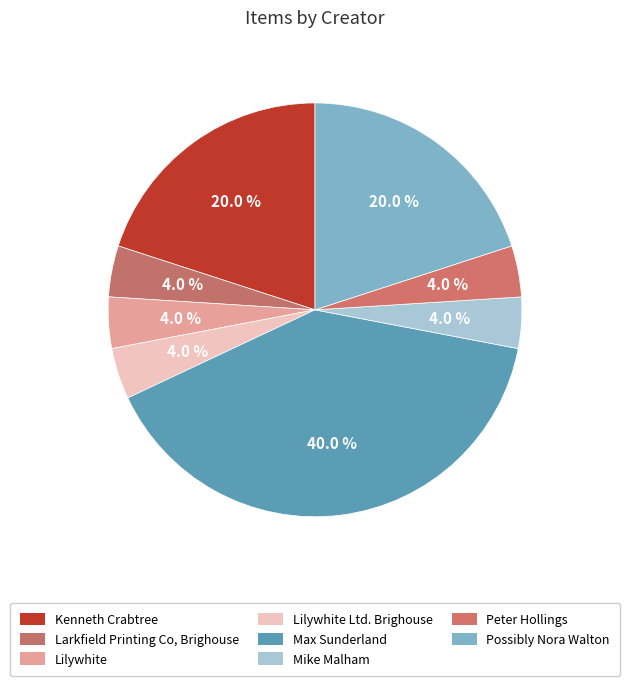

True or false: Mike Malham accounts for 1% of the total.

False